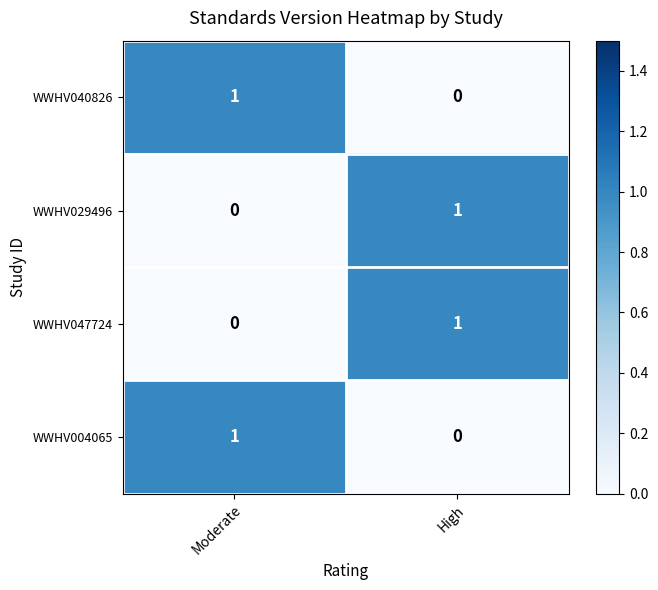

Is the value of WWHV047724 at High greater than the value of WWHV004065 at High?

Yes